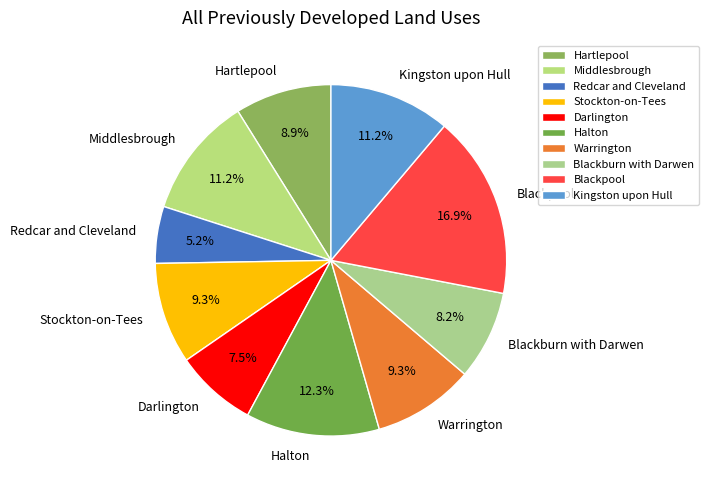

Which has a higher value, Hartlepool or Darlington?

Hartlepool